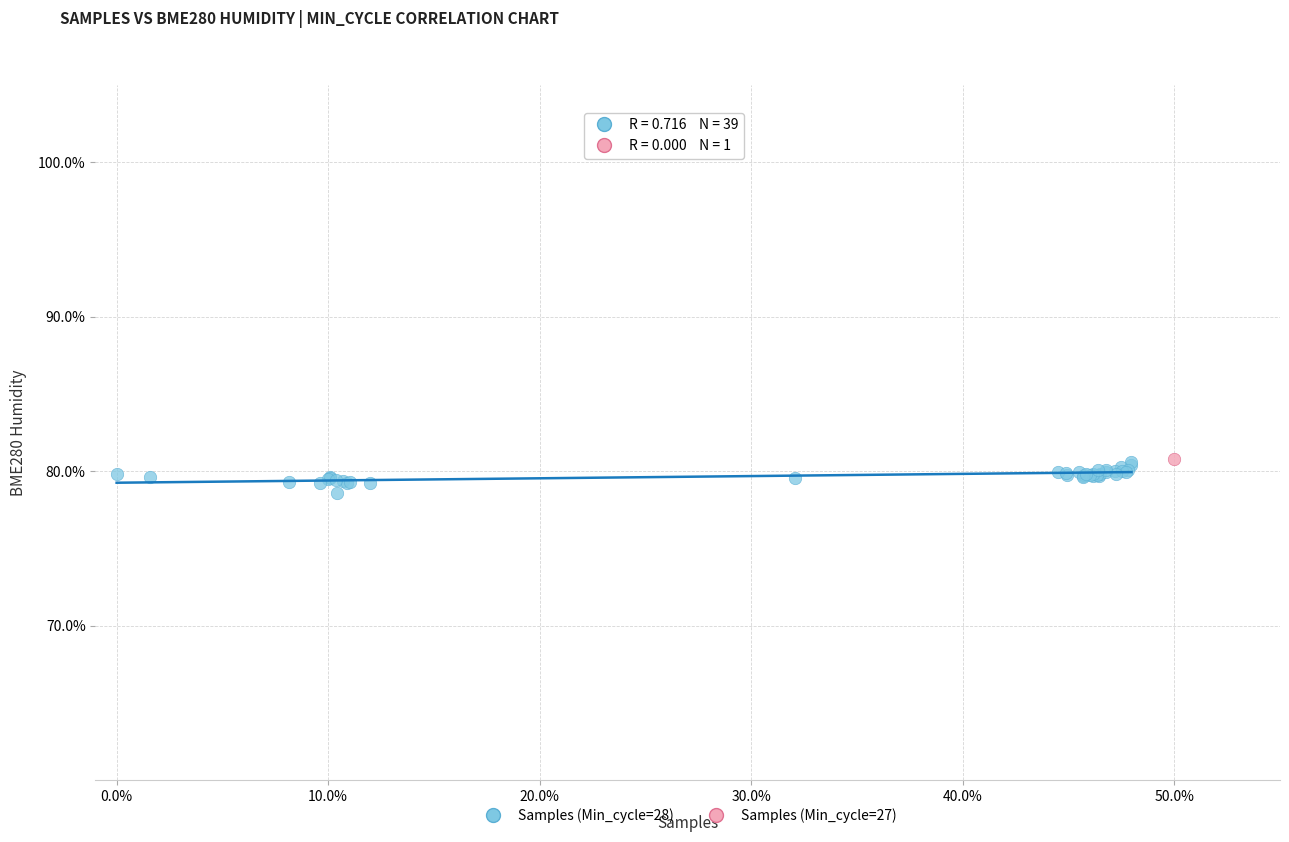

What are all the series names shown in the legend?

Samples (Min_cycle=28), Samples (Min_cycle=27)